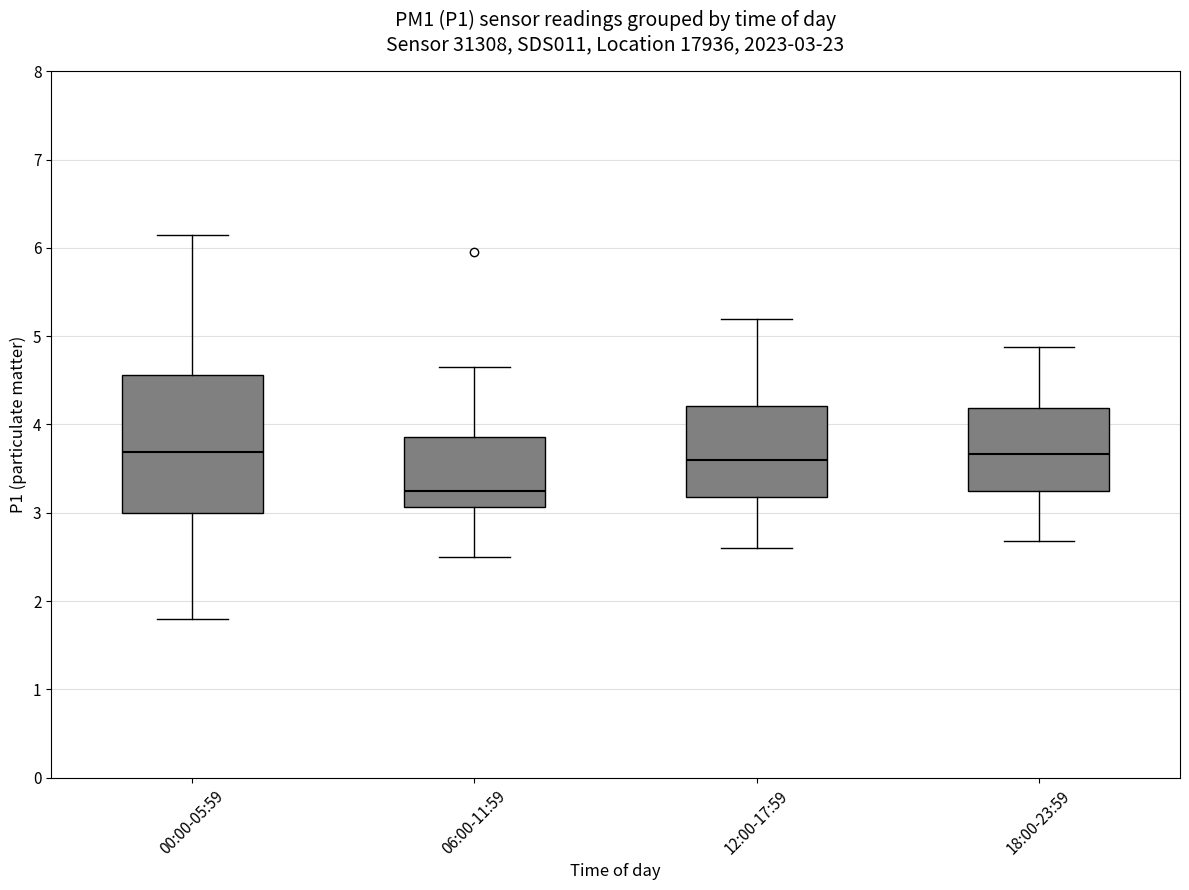

Comparing the boxes themselves (not the whiskers), which one is the tallest?

00:00-05:59